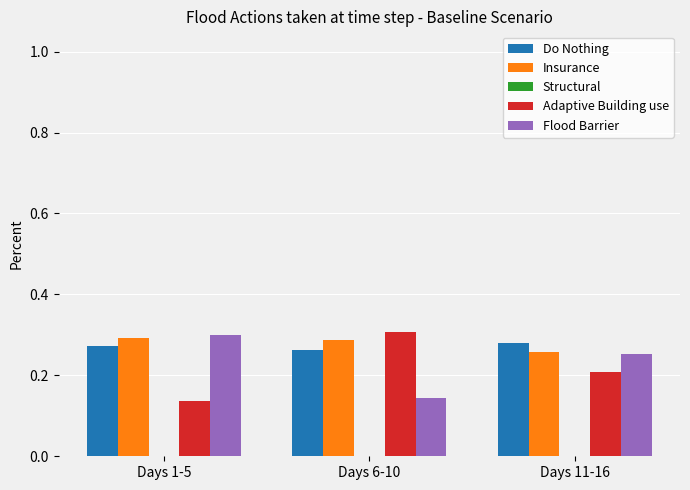

Count the number of data series in this chart.

4